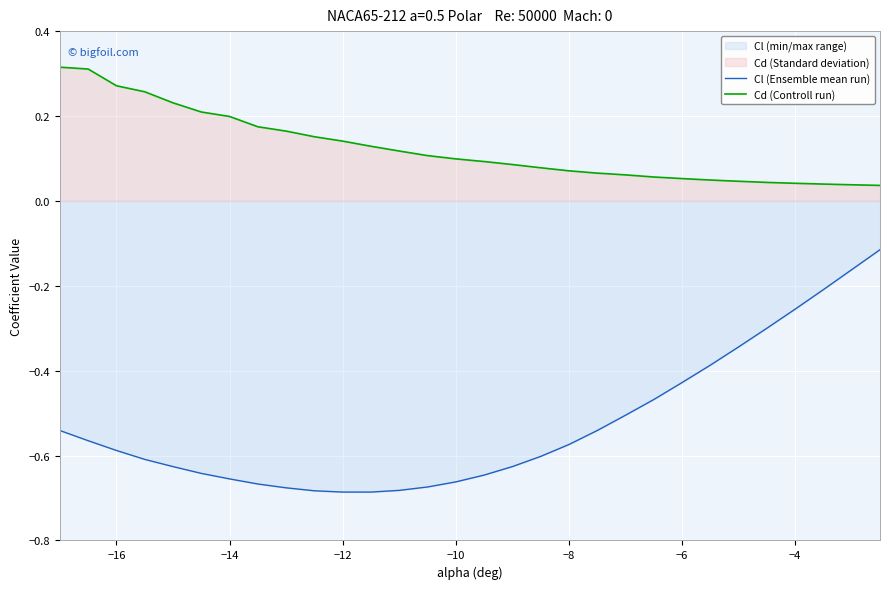

Is it true that Cl (Ensemble mean run) equals -0.9 at −16?

False